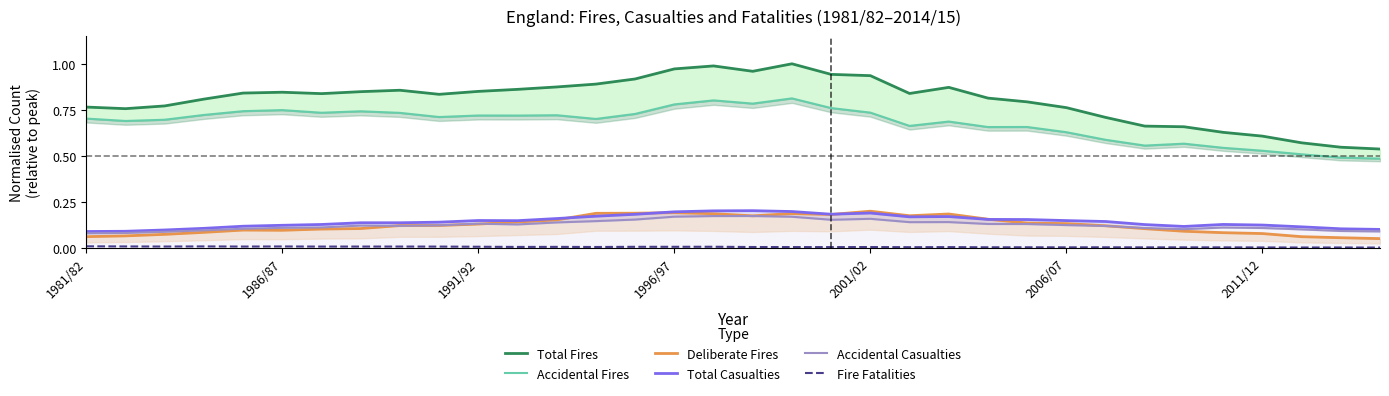

What position from the right is 14?

20